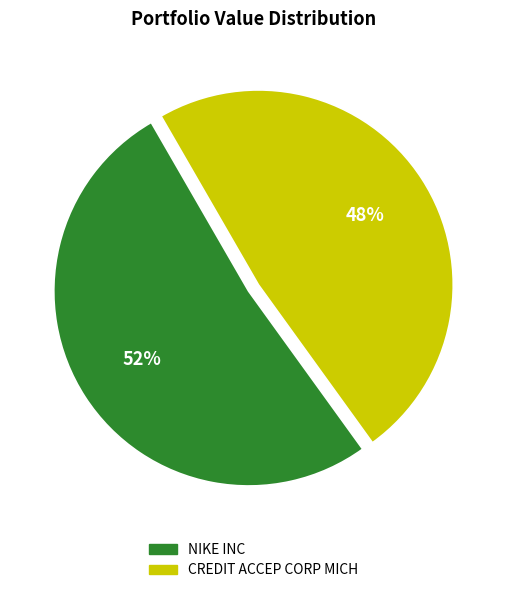

Rank the categories by value from lowest to highest.

CREDIT ACCEP CORP MICH, NIKE INC